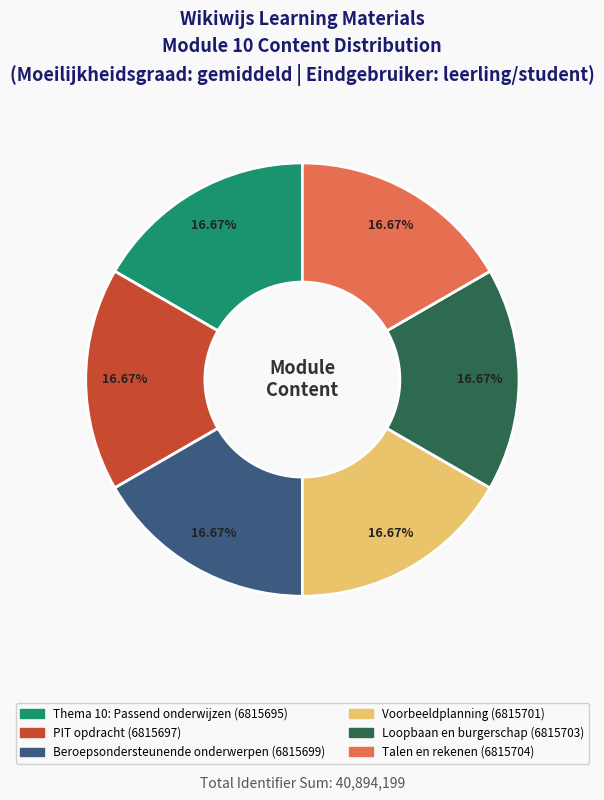

Does any single category account for the majority?

No